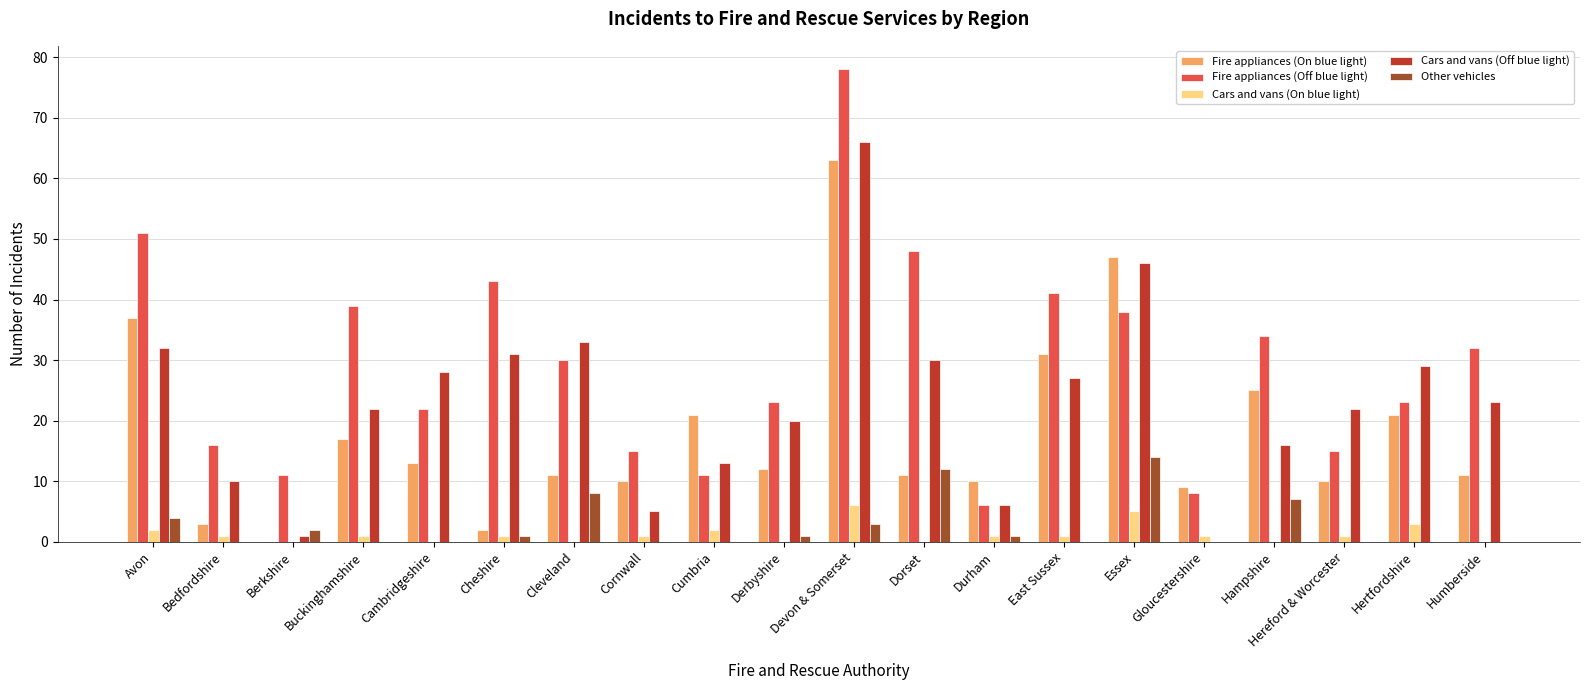

What is the total value across all series at Hertfordshire?

76